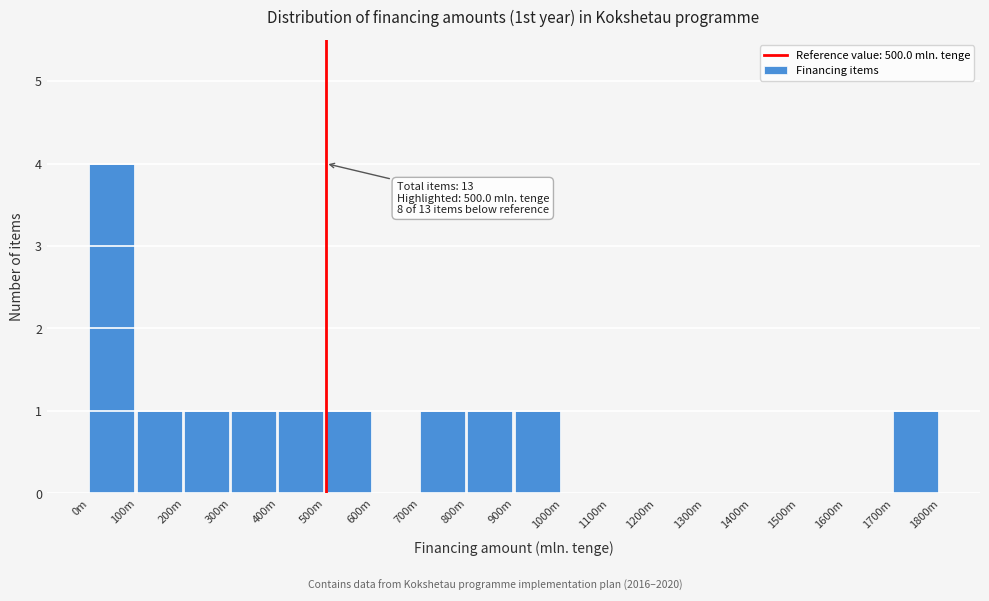

Reading left to right, list all the values displayed in this chart.

0m=4	100m=1	200m=1	300m=1	400m=1	500m=1	600m=0	700m=1	800m=1	900m=1	1000m=0	1100m=0	1200m=0	1300m=0	1400m=0	1500m=0	1600m=0	1700m=1